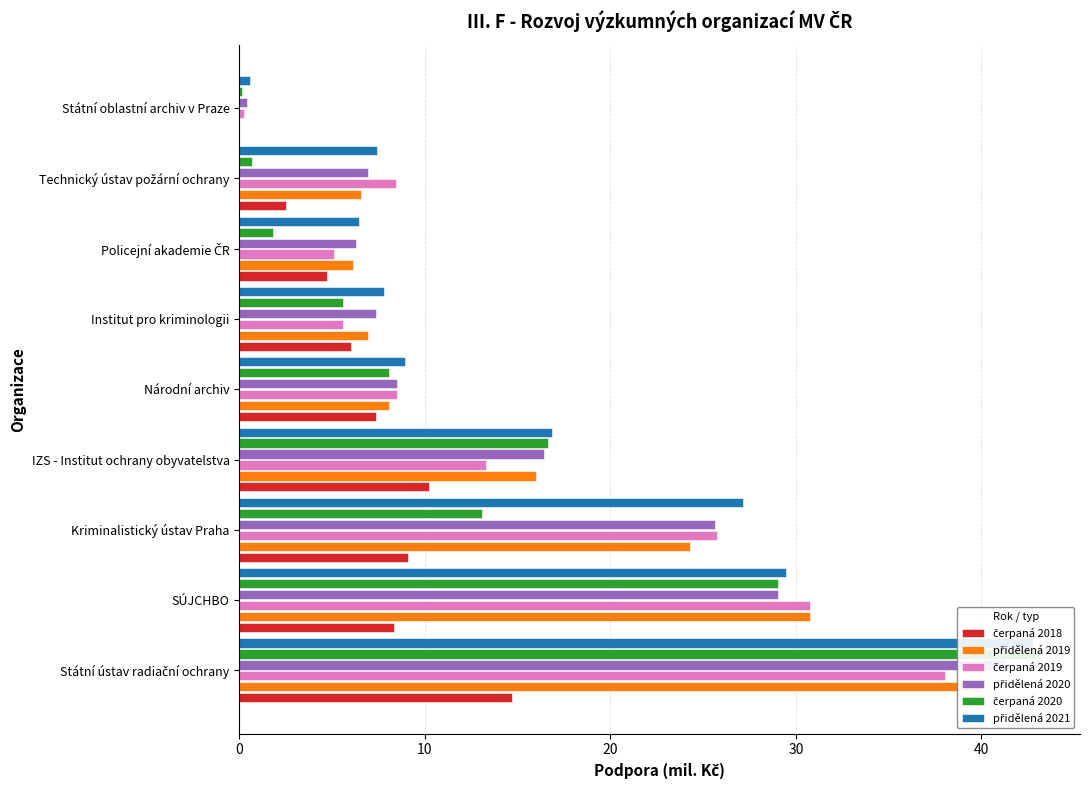

What is the total value across all series at SÚJCHBO?

157.4